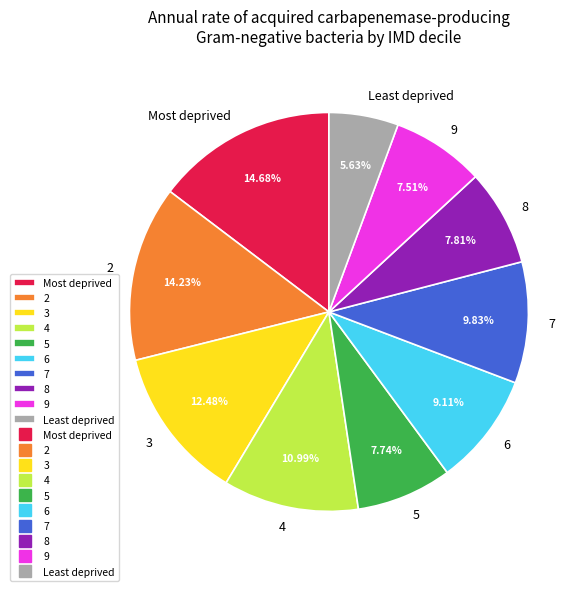

What percentage is the 6 slice, to the nearest percent?

9%